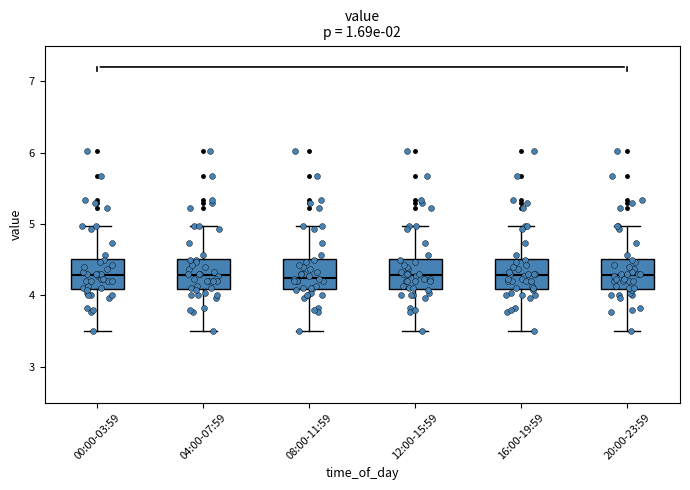

Reading left to right, transcribe this box plot: for each box, give where its median line is, the range the box spans, and where its two whiskers end, as read against the y-axis. The values are not printed on the chart, so give them approximately, as read against the axis.

00:00-03:59: median 4.3, box 4.1 to 4.5, whiskers 3.5 to 5.0
04:00-07:59: median 4.3, box 4.1 to 4.5, whiskers 3.5 to 5.0
08:00-11:59: median 4.3, box 4.1 to 4.5, whiskers 3.5 to 5.0
12:00-15:59: median 4.3, box 4.1 to 4.5, whiskers 3.5 to 5.0
16:00-19:59: median 4.3, box 4.1 to 4.5, whiskers 3.5 to 5.0
20:00-23:59: median 4.3, box 4.1 to 4.5, whiskers 3.5 to 5.0